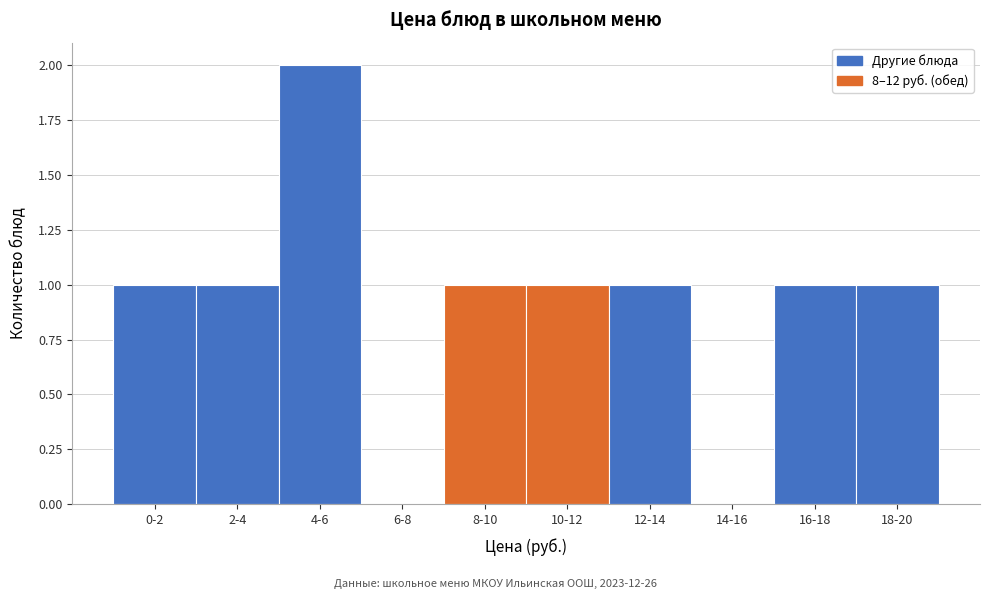

Reading left to right, list all the values displayed in this chart.

0-2=1	2-4=1	4-6=2	6-8=0	8-10=1	10-12=1	12-14=1	14-16=0	16-18=1	18-20=1